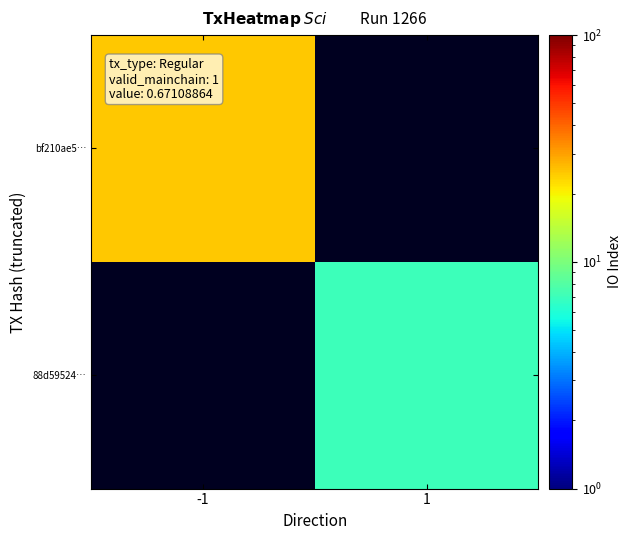

At 1, list the series in order from smallest to largest.

bf210ae5…, 88d59524…